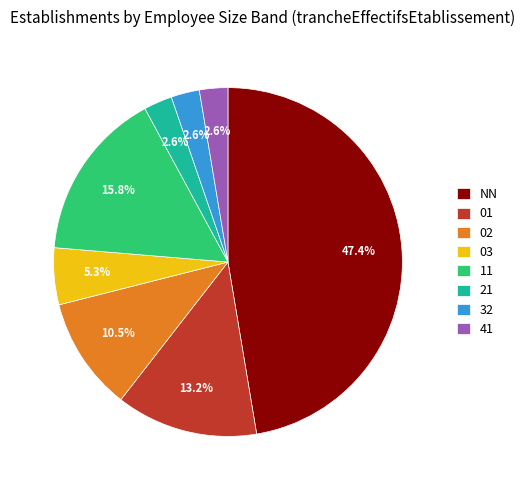

How many slices are in this pie chart?

8